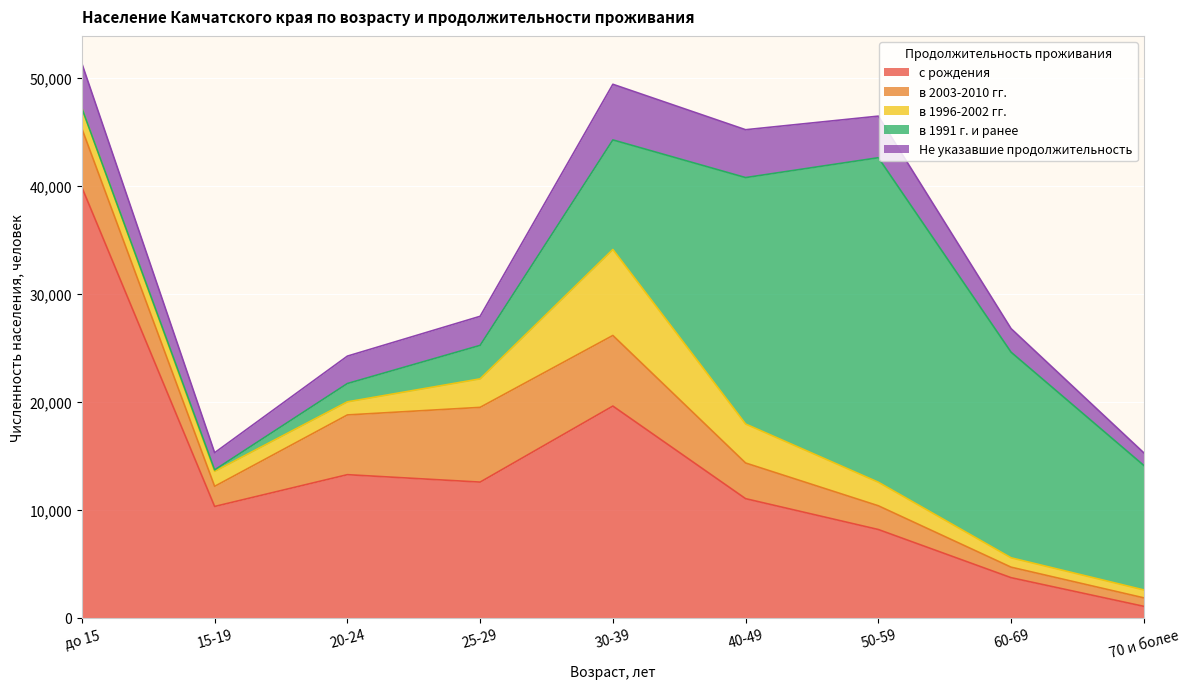

Which category has the lowest value in the с рождения series?

70 и более